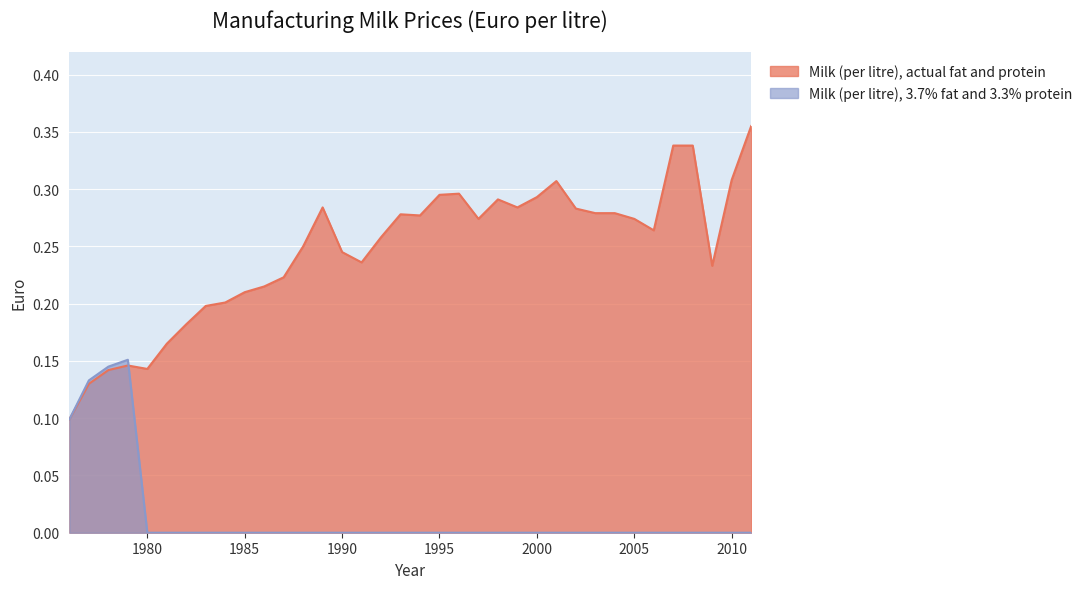

Which category has the highest value in the Milk (per litre), actual fat and protein series?

2011